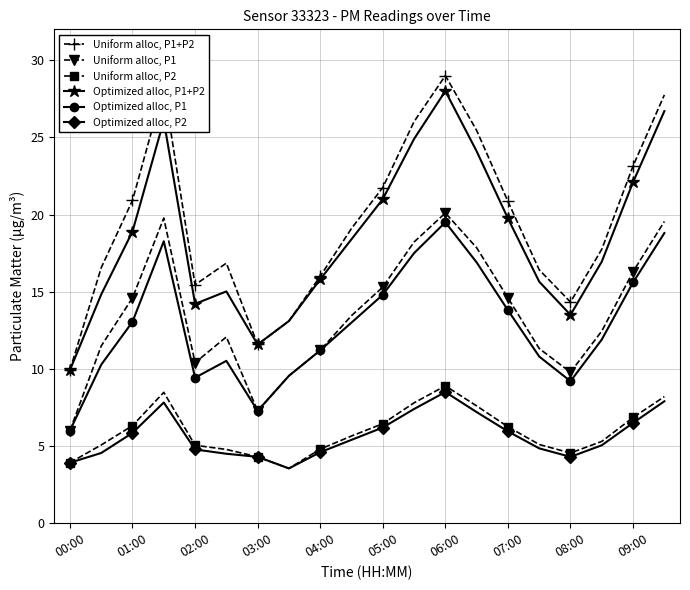

What is the value of the Uniform alloc, P2 point at the 6th from the left?

4.8